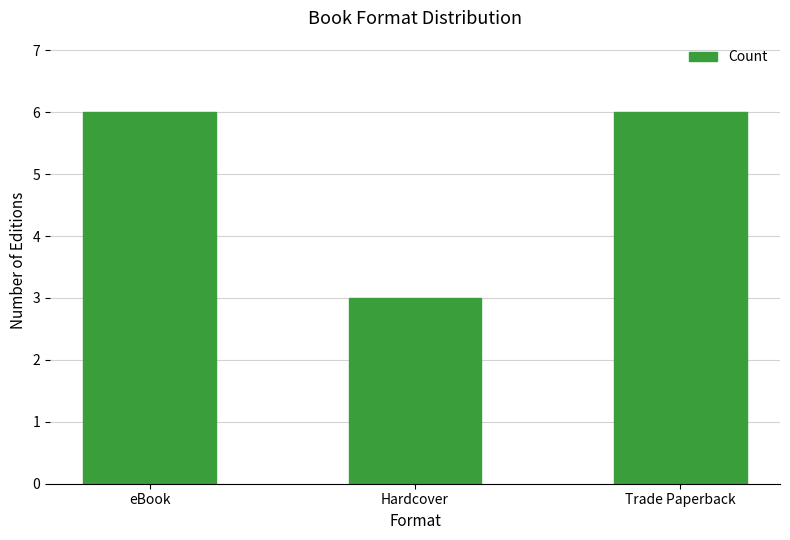

Count the number of categories in the chart.

3